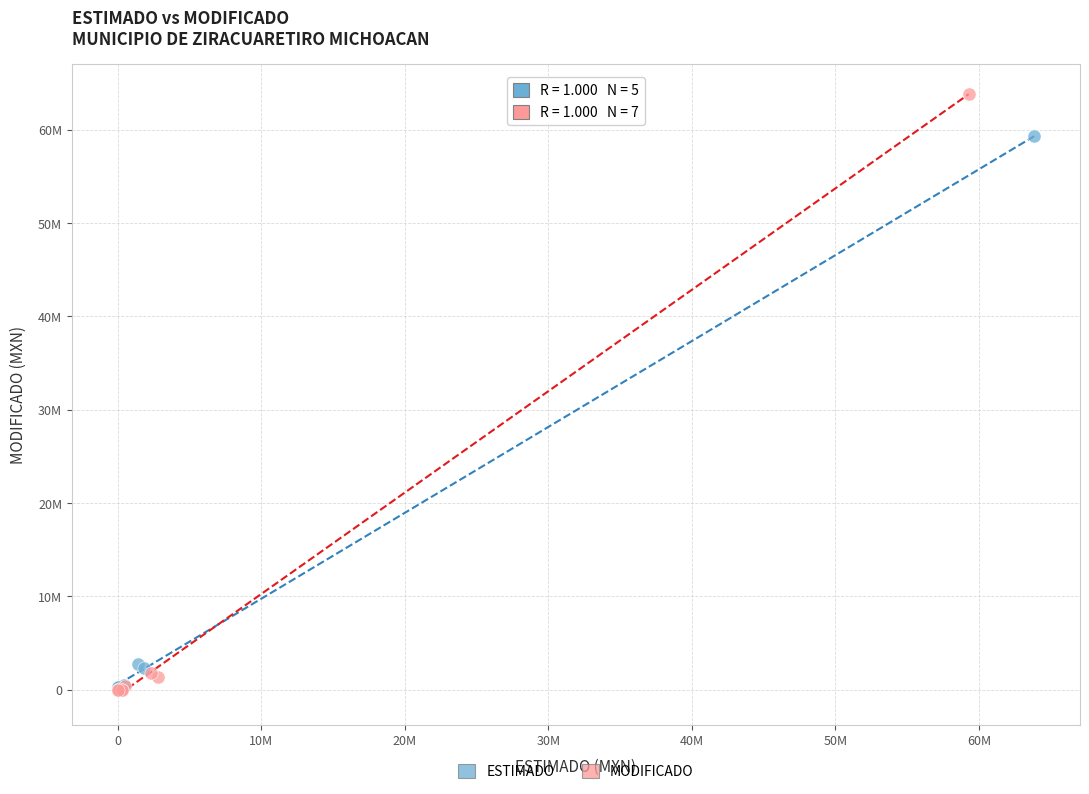

Which series has the largest Y range (max minus min)?

MODIFICADO